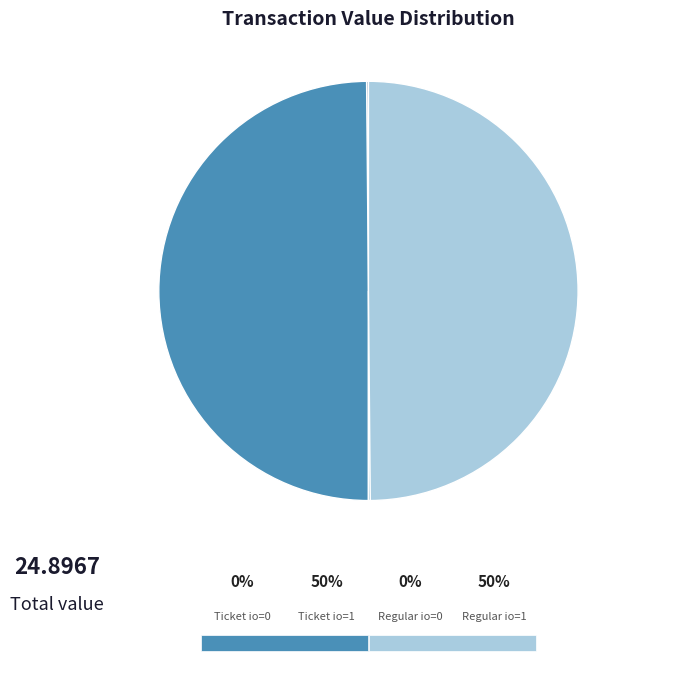

Count the number of slices in the pie.

4